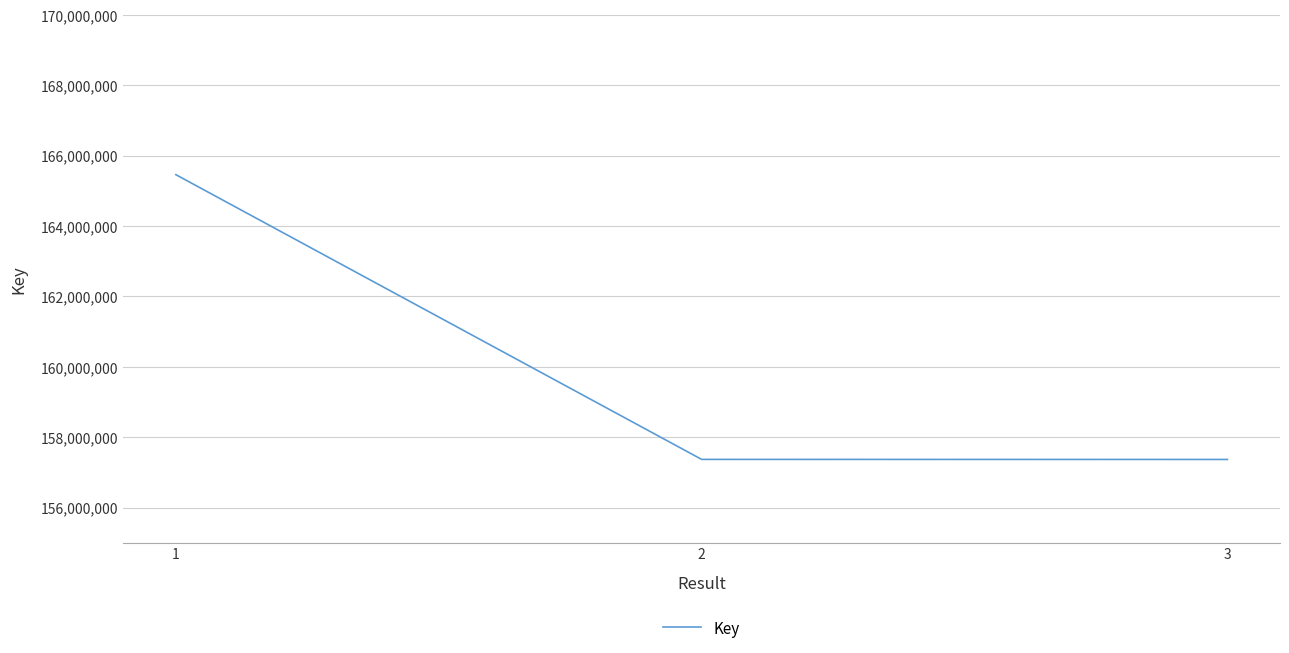

What is the sum of the values at 1 and 3?

322826629